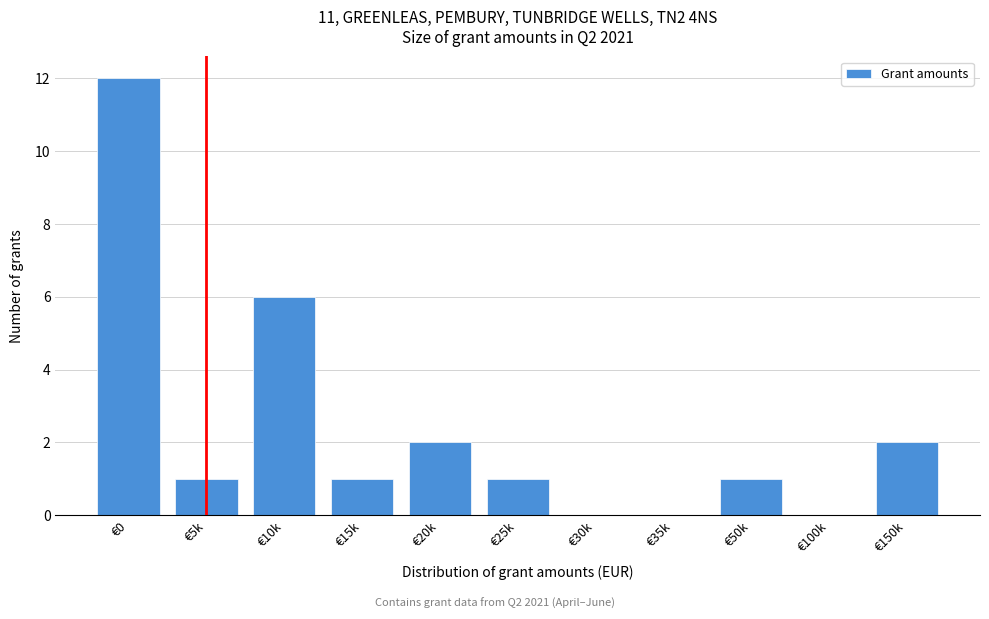

Reading right to left, extract all data points from this chart.

€150k=2	€100k=0	€50k=1	€35k=0	€30k=0	€25k=1	€20k=2	€15k=1	€10k=6	€5k=1	€0=12